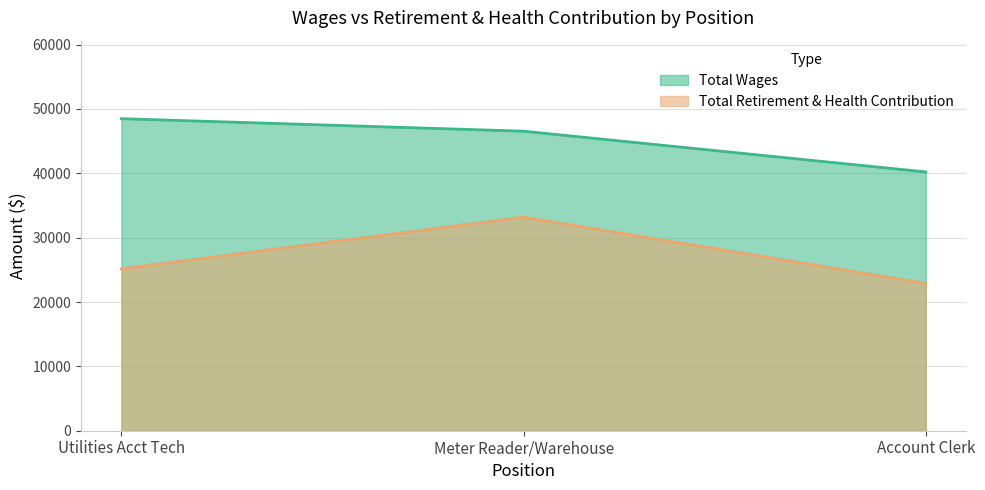

The value of Total Wages at Meter Reader/Warehouse is 46548. True or false?

True